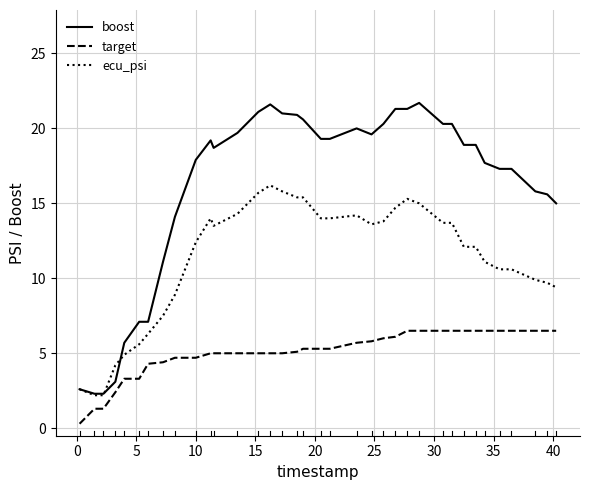

Which series has the widest spread of values?

boost